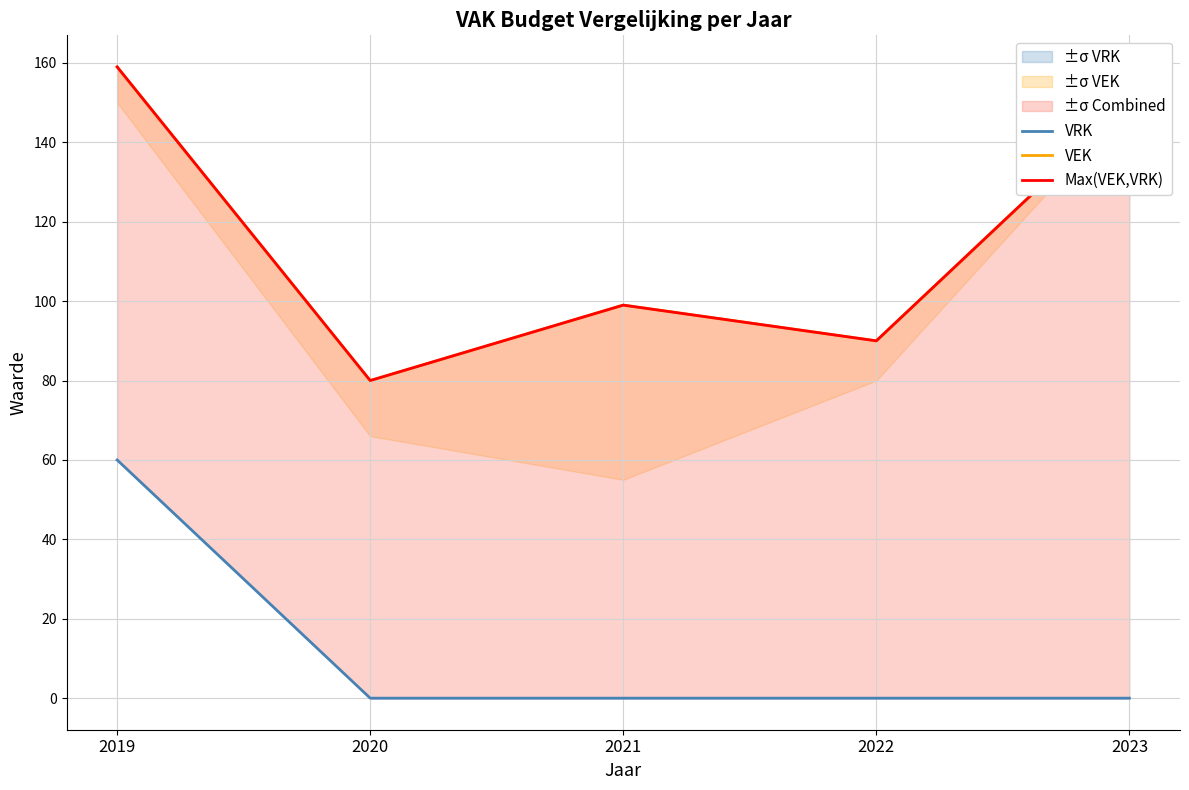

Reading right to left, what are all the values shown in this chart?

VRK: 2023=0	2022=0	2021=0	2020=0	2019=60
VEK: 2023=150	2022=90	2021=99	2020=80	2019=159
Max(VEK,VRK): 2023=150	2022=90	2021=99	2020=80	2019=159